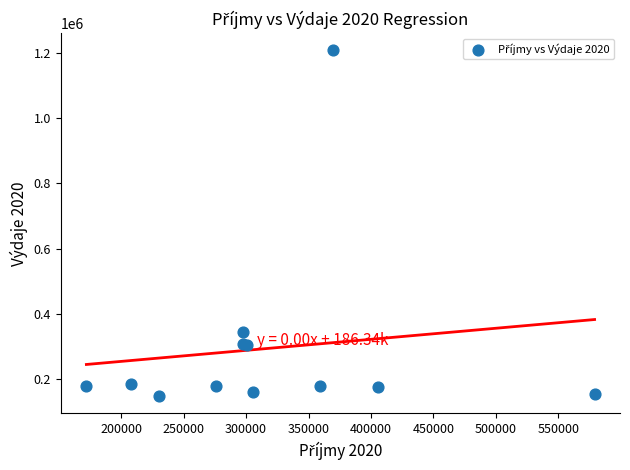

What Y value in the scatter plot is closest to 677817?

345410.7